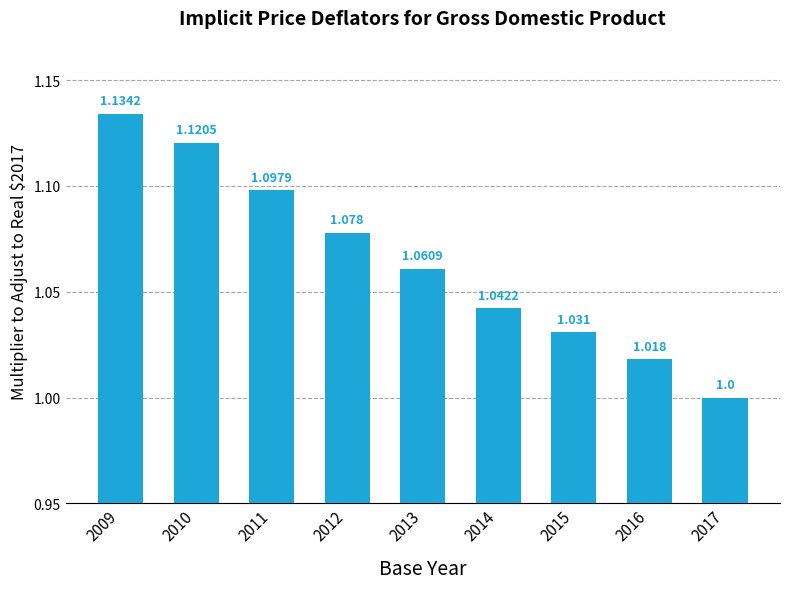

What is the value of the 1st bar from the left?

1.1